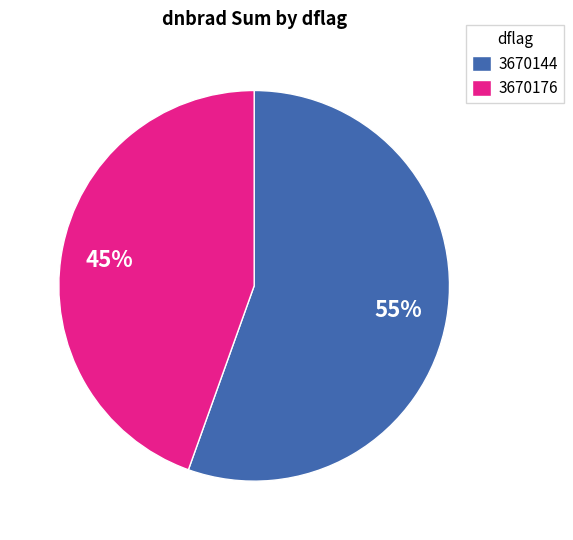

To the nearest percent, what portion does 3670176 represent?

45%